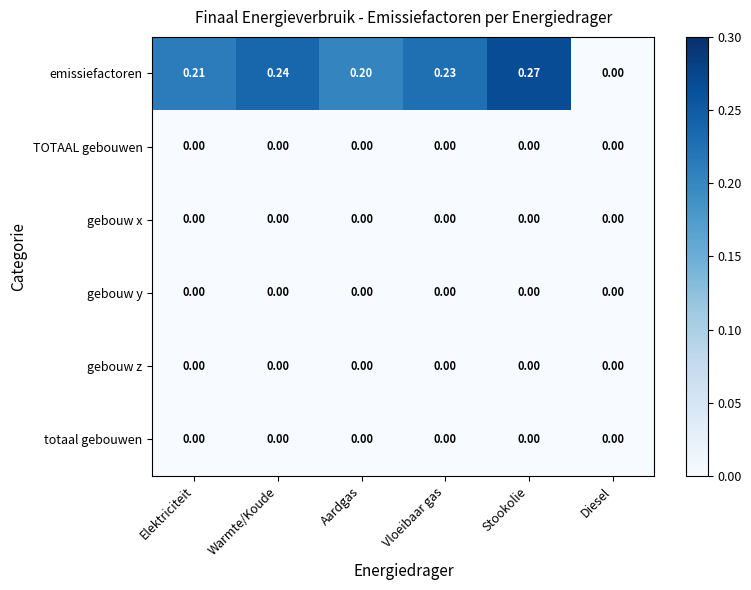

Which category has the highest value across all series?

Stookolie